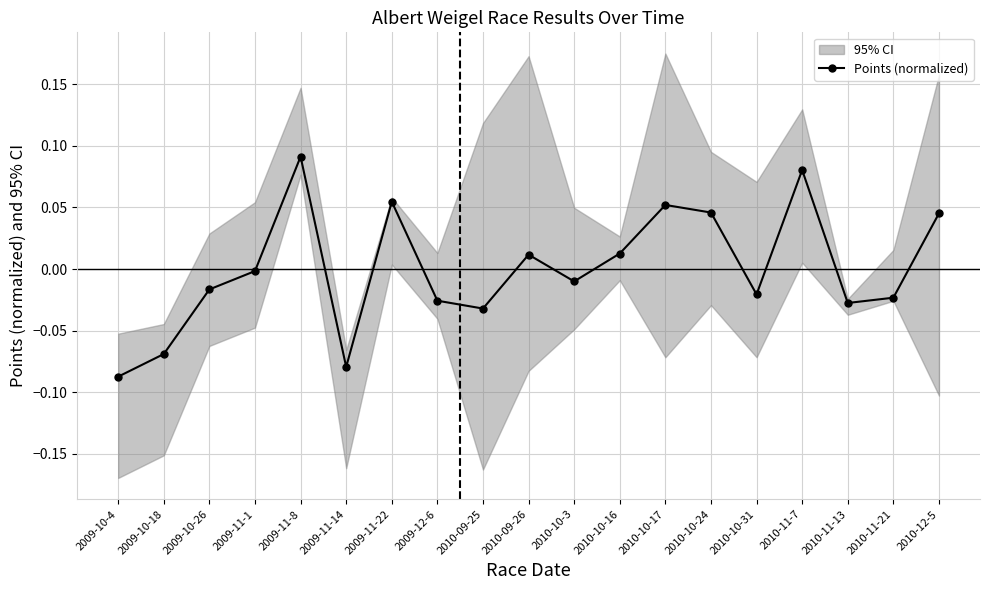

At which category does the data reach its first local valley?

2009-11-14